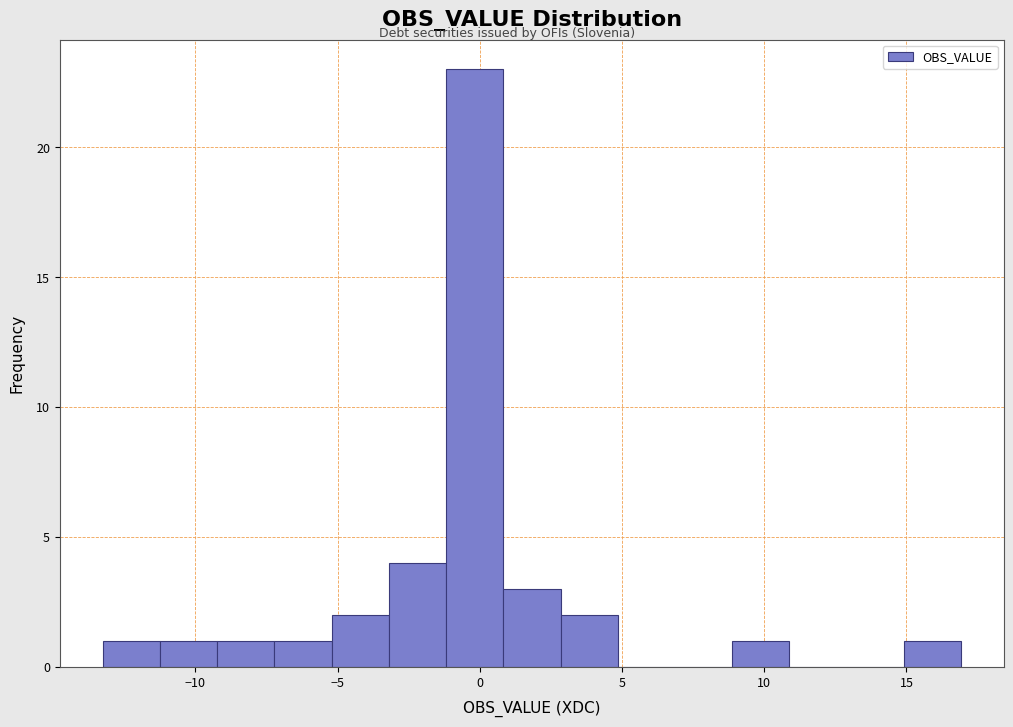

Over which range of the x-axis is the bar tallest?

-1.0 to 1.0